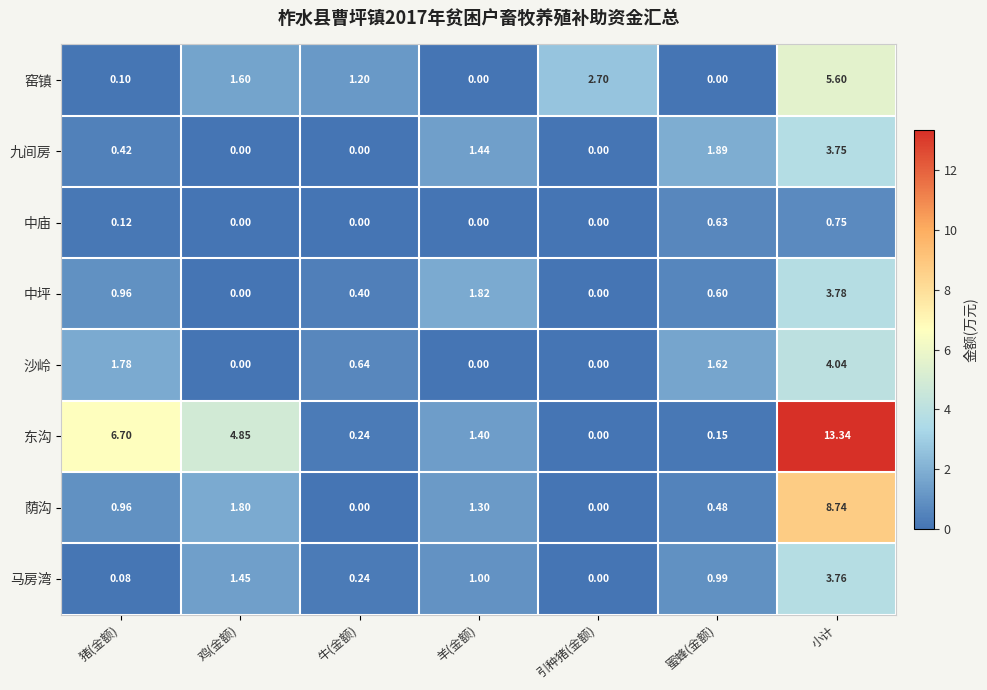

Between 引种猪(金额) and 蜜蜂(金额), which series saw the biggest shift?

窑镇